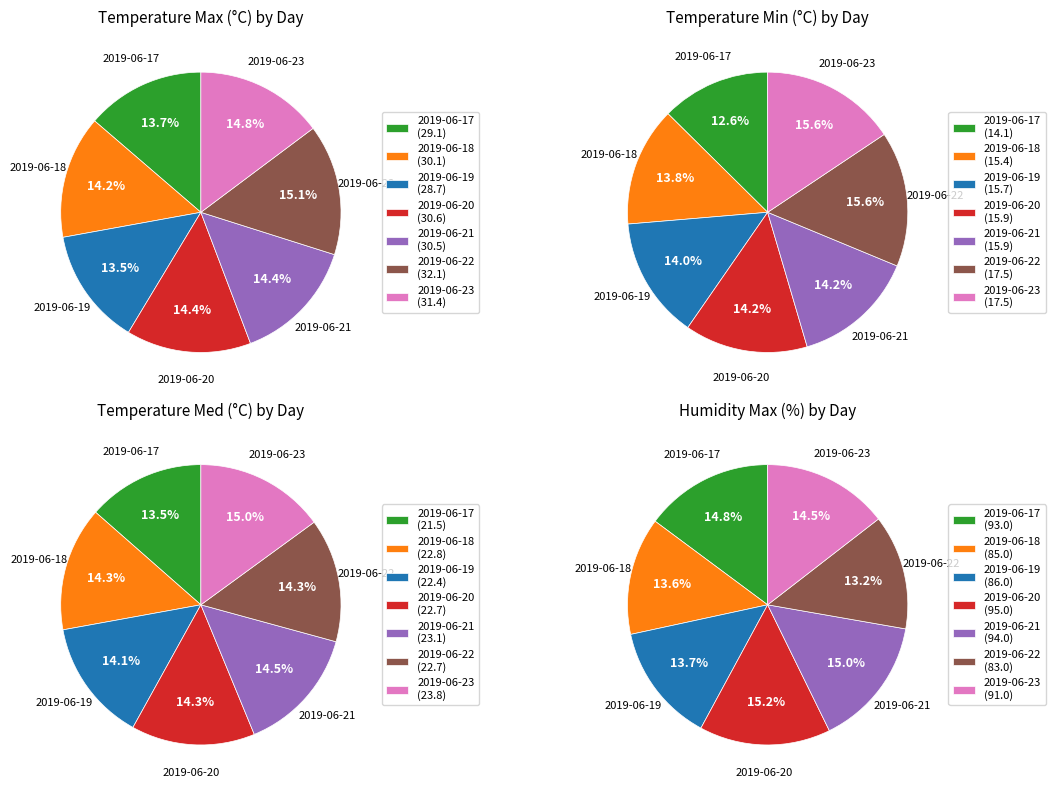

Is it true that 2019-06-20 is 14% of the pie?

True